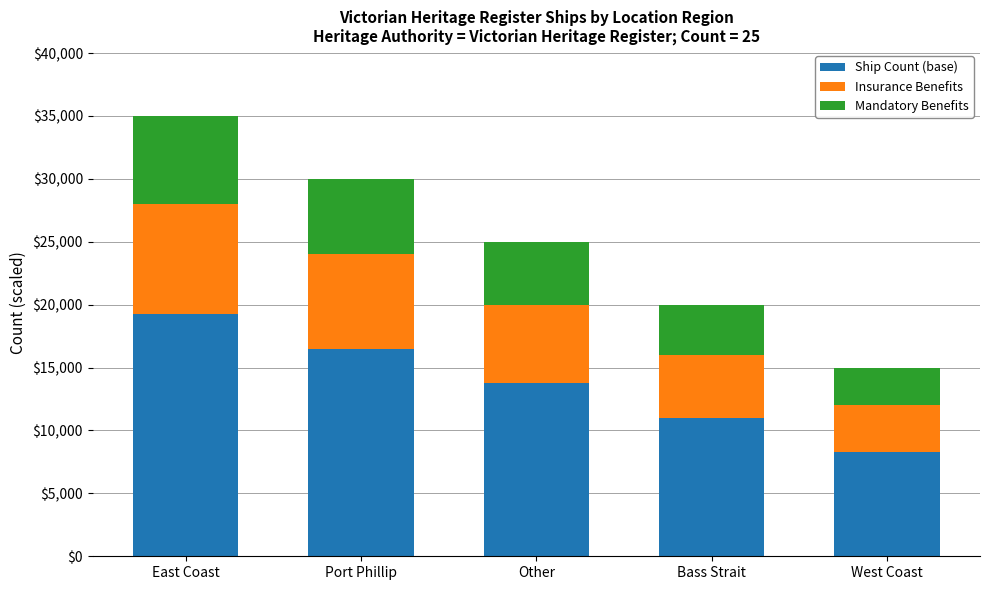

How many data points in Ship Count (base) are less than 13750?

2